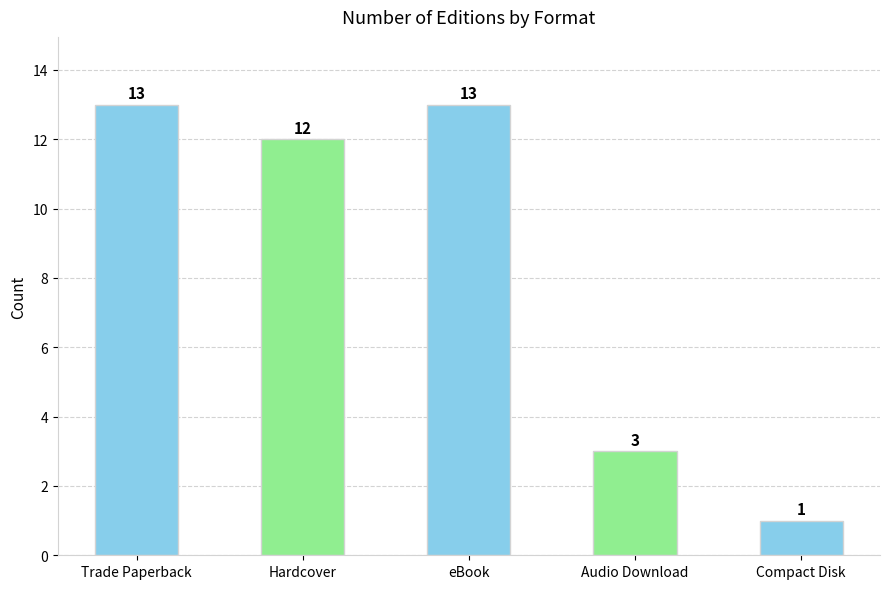

What is the smallest value displayed?

1